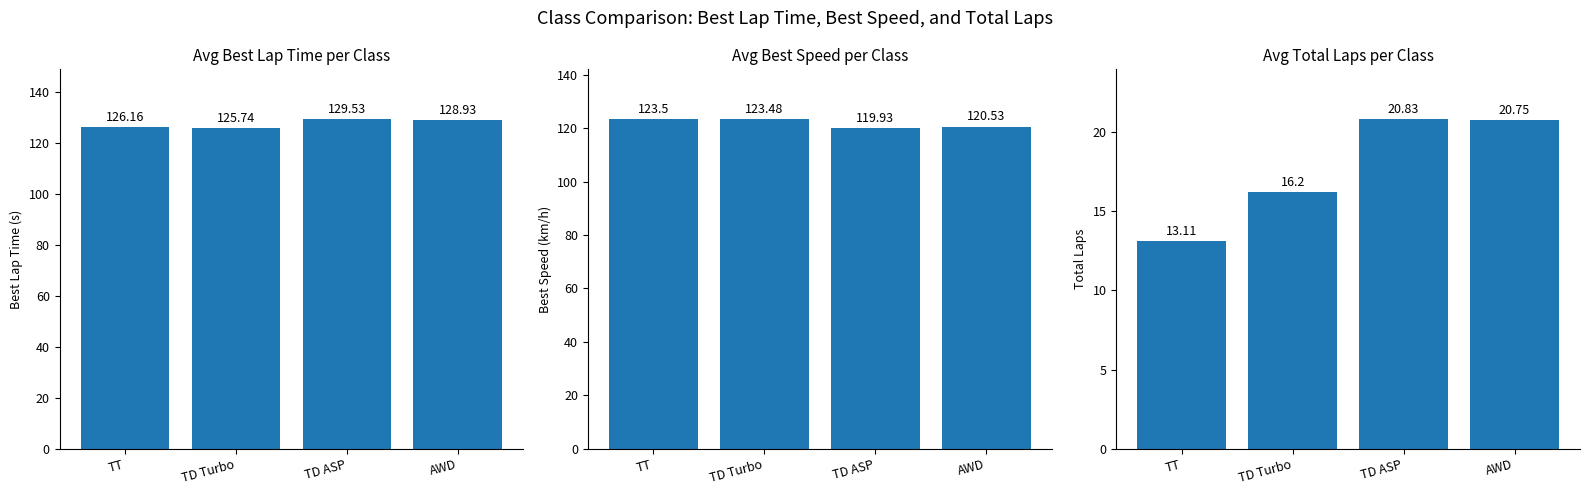

Is the value of Avg Best Lap Time per Class at TT greater than the value of Avg Best Speed per Class at TD Turbo?

Yes